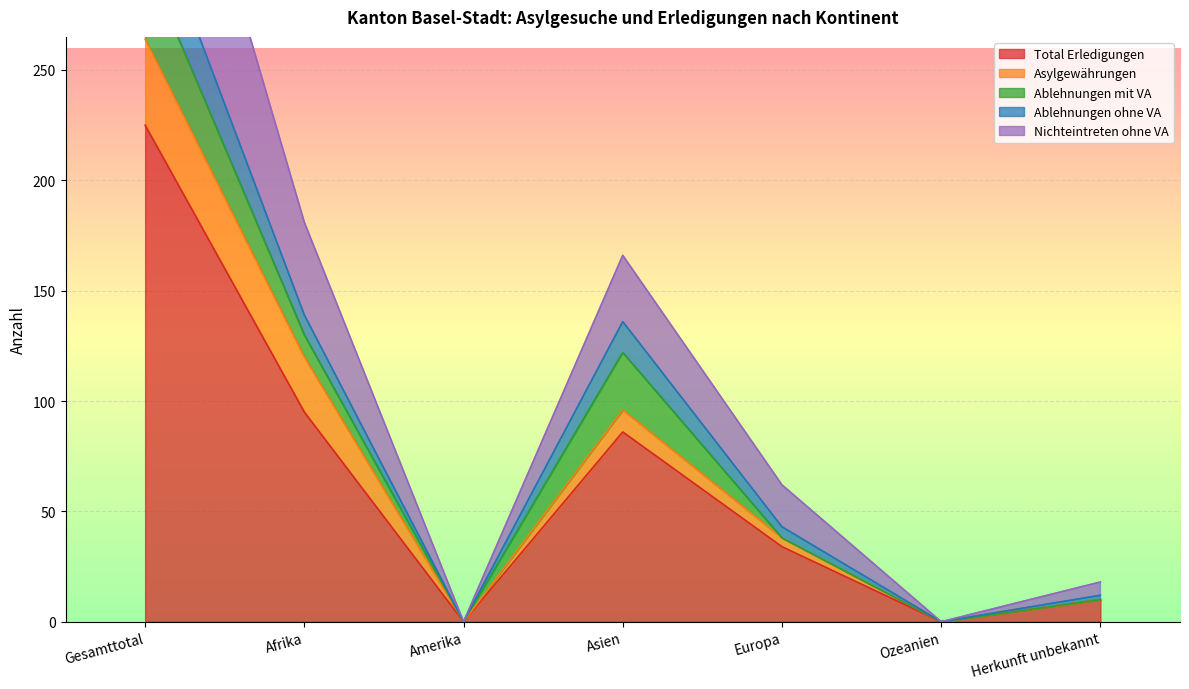

True or false: Nichteintreten ohne VA has more than 2 interior local peaks.

False